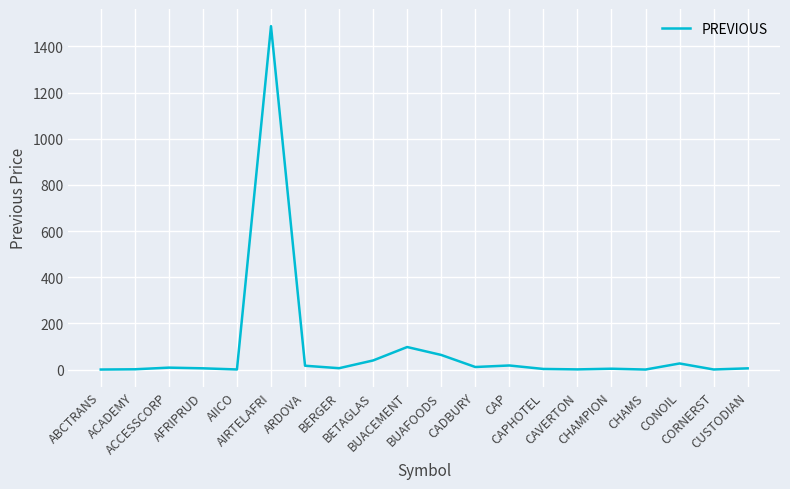

How many lines are shown in the chart?

1